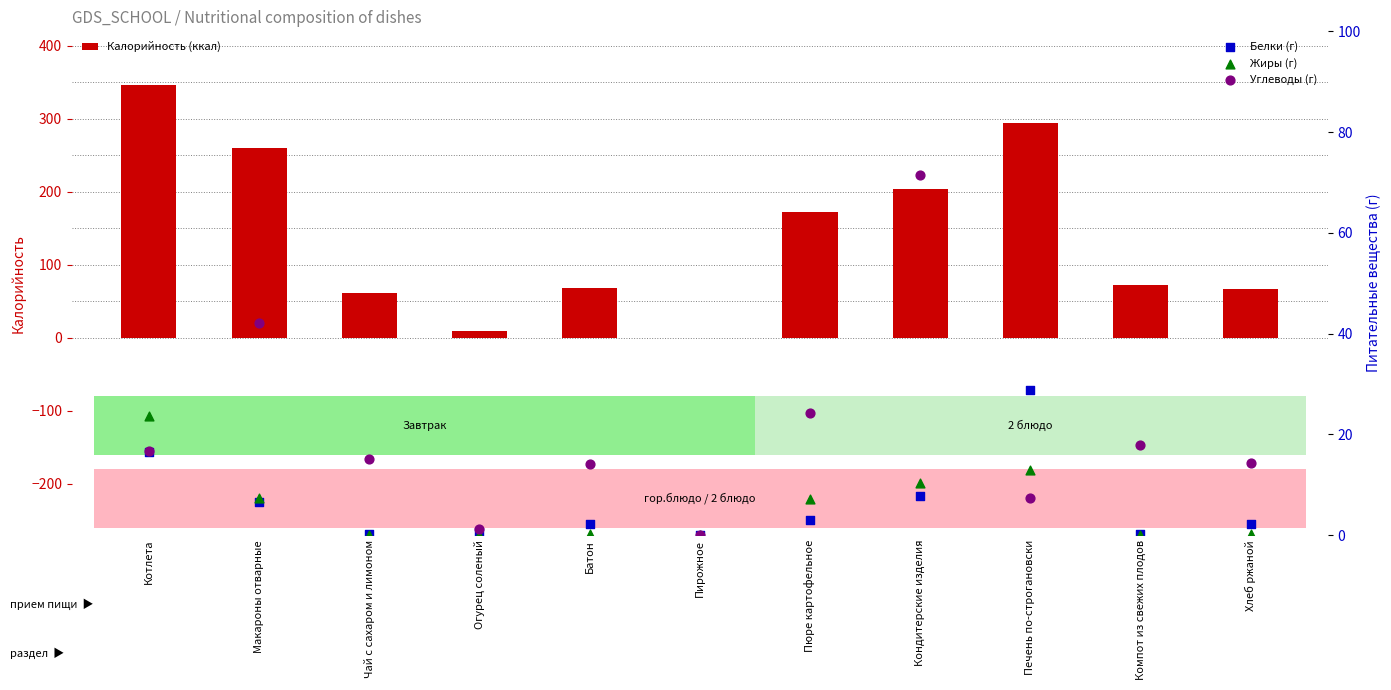

At how many categories does at least one series exceed 61?

9